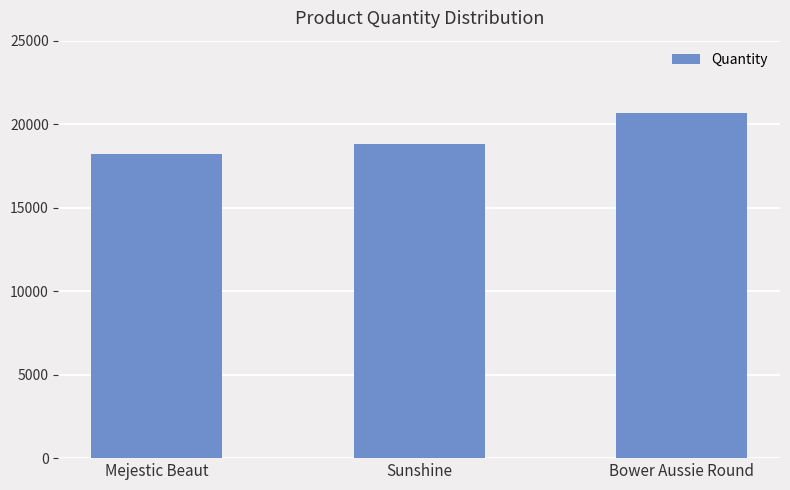

What is the approximate value at Bower Aussie Round, to the nearest 10?

20700